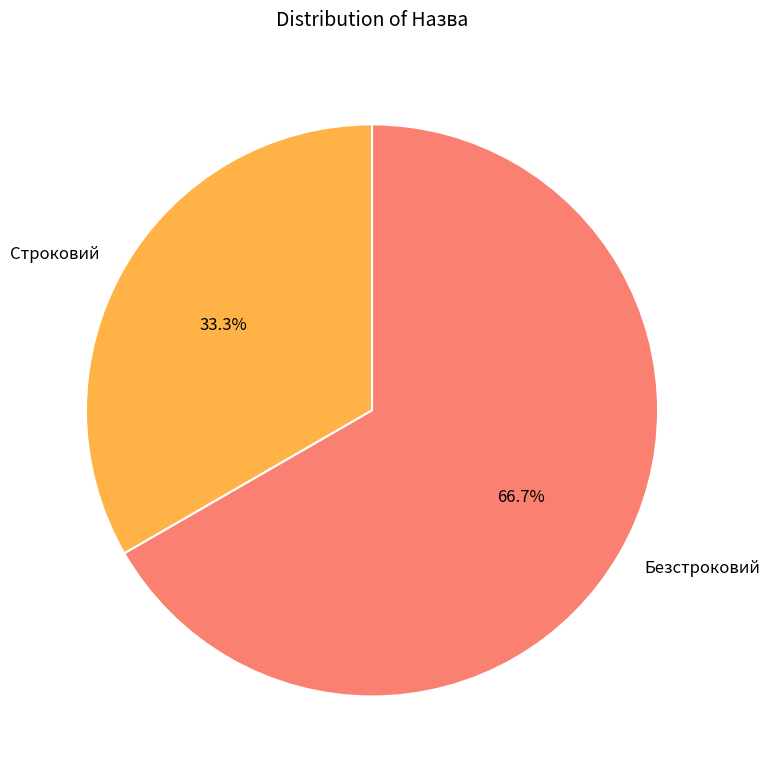

Does Безстроковий represent more than half of the total?

Yes